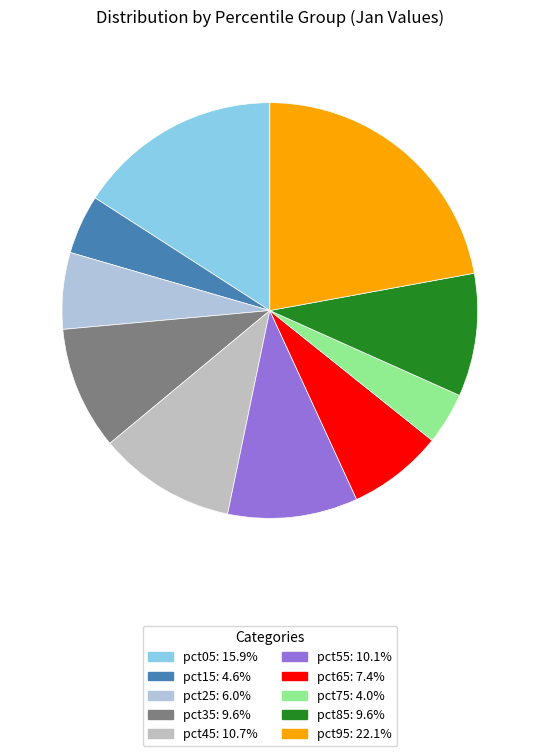

Between pct15 and pct55, which is larger?

pct55